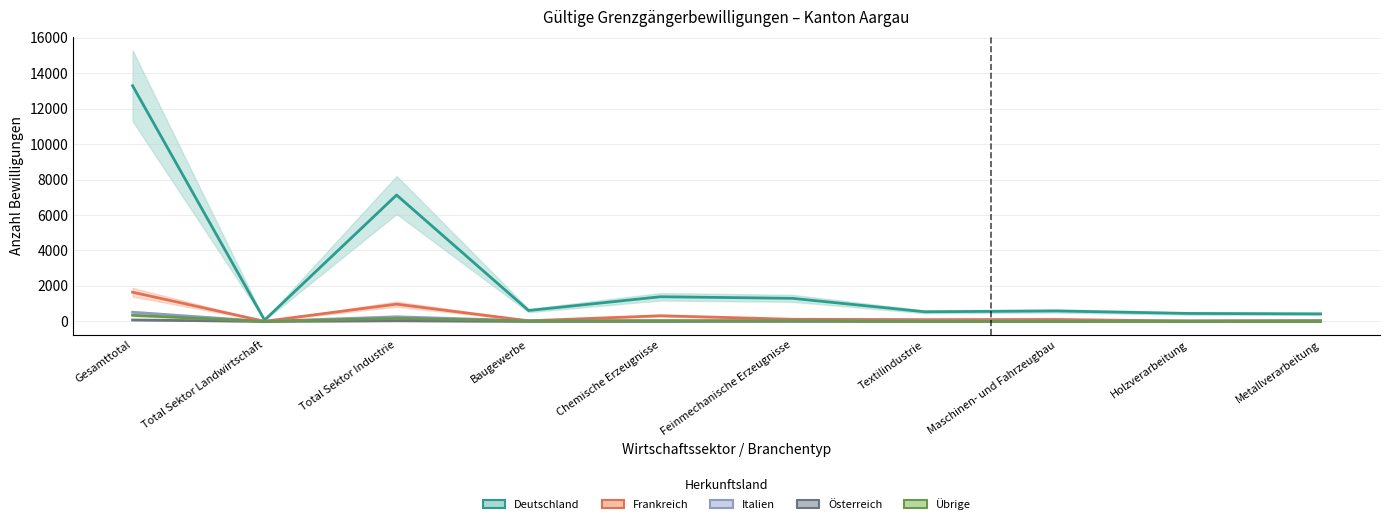

Is the value of Übrige at Chemische Erzeugnisse greater than the value of Deutschland at Gesamttotal?

No